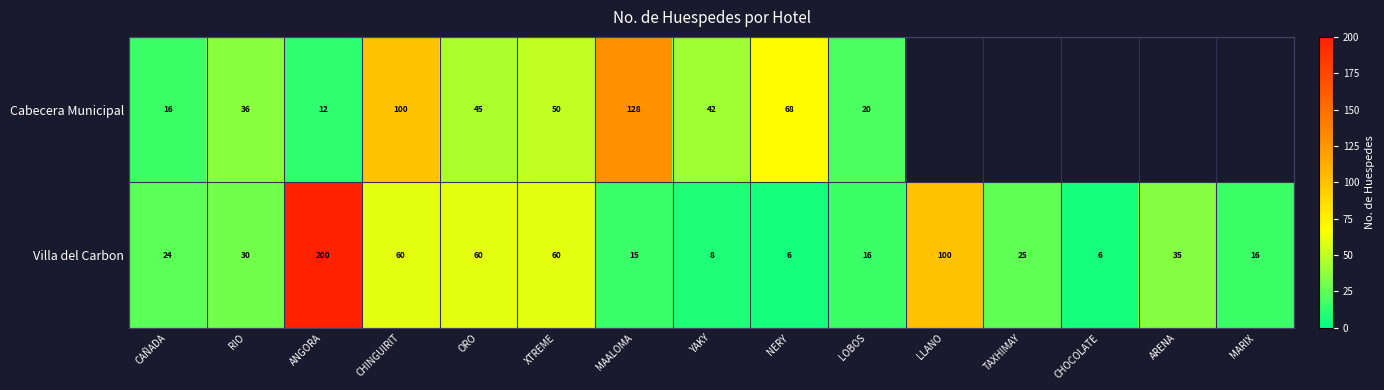

How many data points does each series have?

15